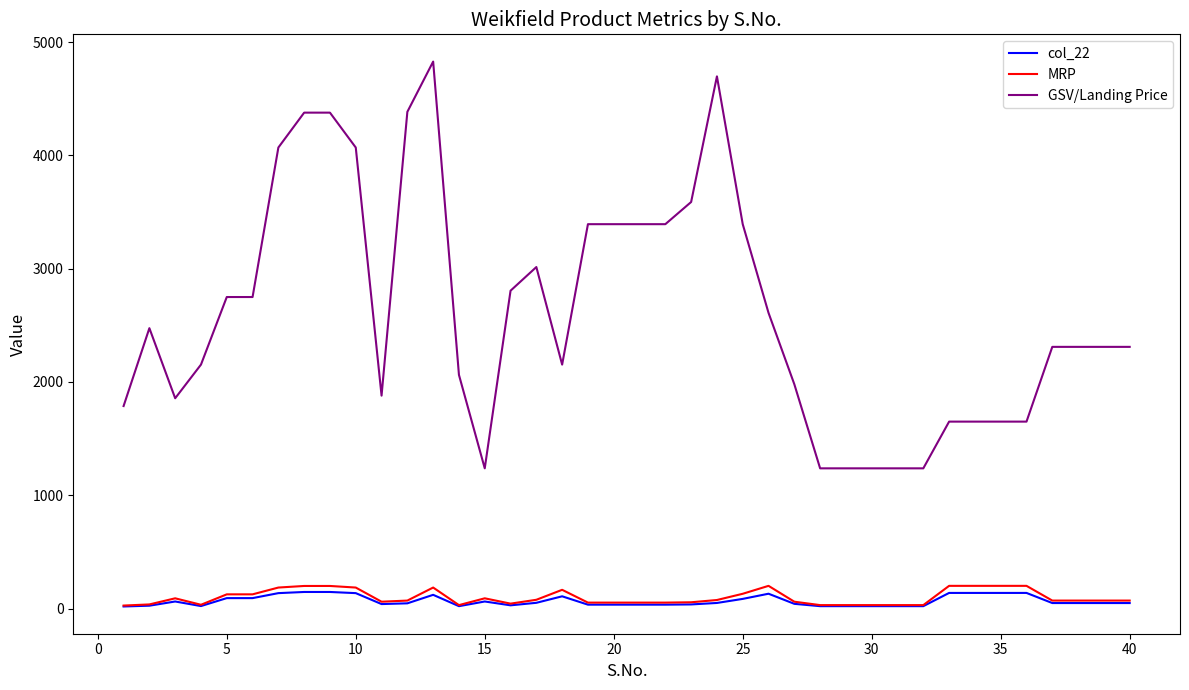

What is the highest value of the MRP series?

200.0